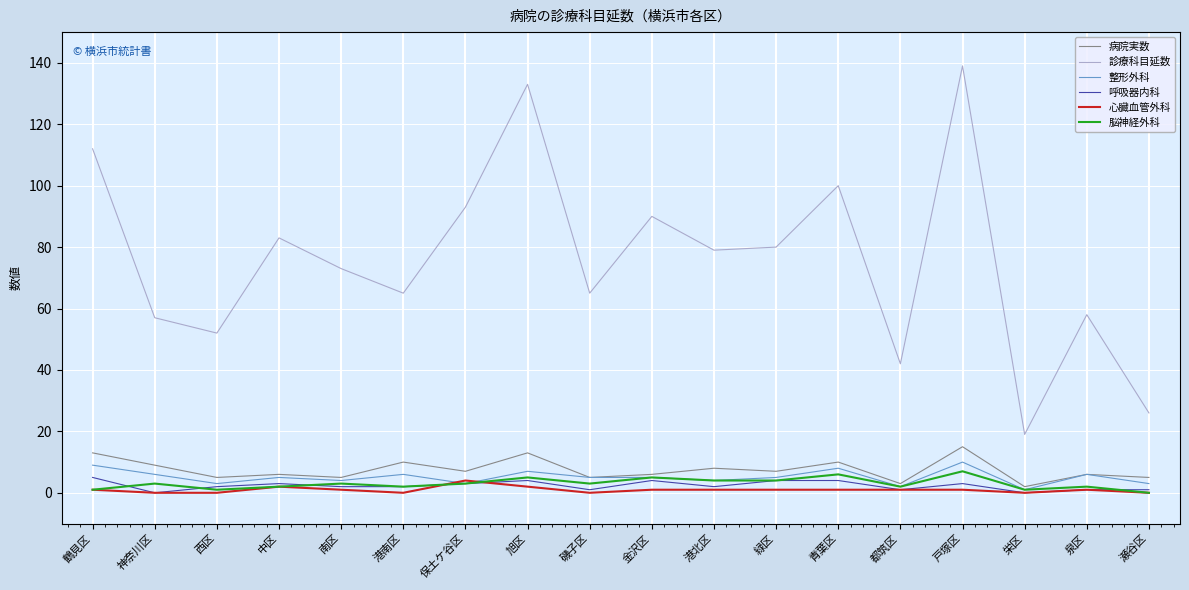

True or false: 診療科目延数 and 心臓血管外科 cross at least once.

False